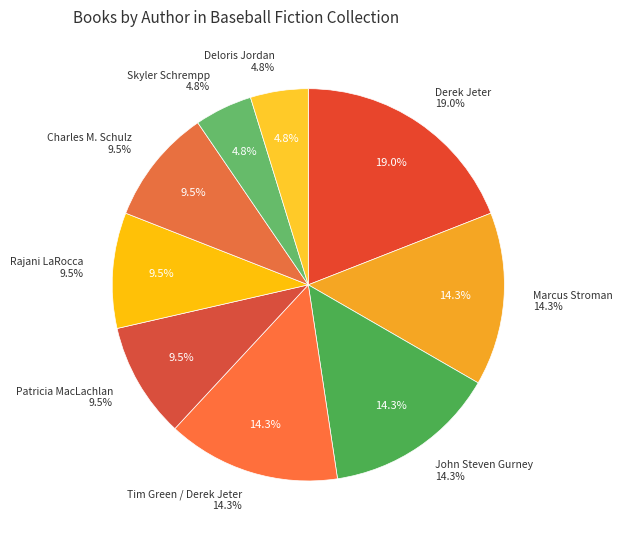

To the nearest percent, what portion does Charles M. Schulz represent?

10%